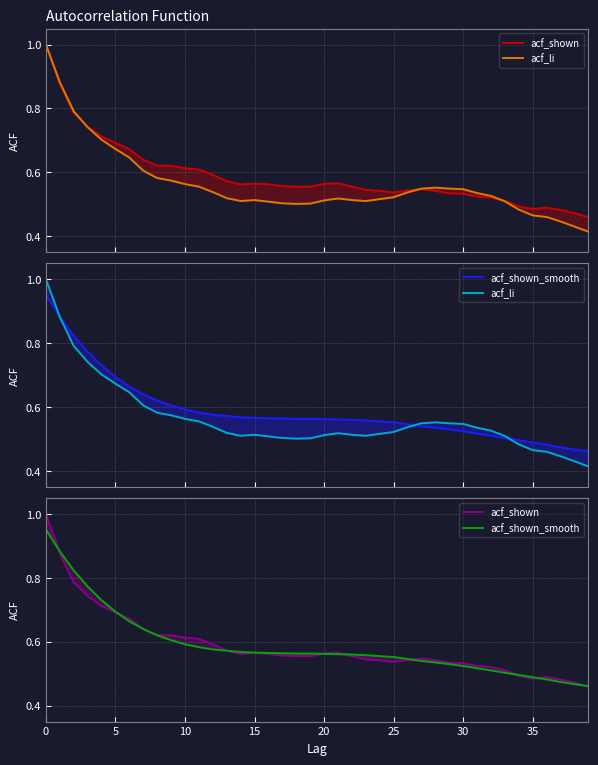

How many distinct data groups are displayed?

3